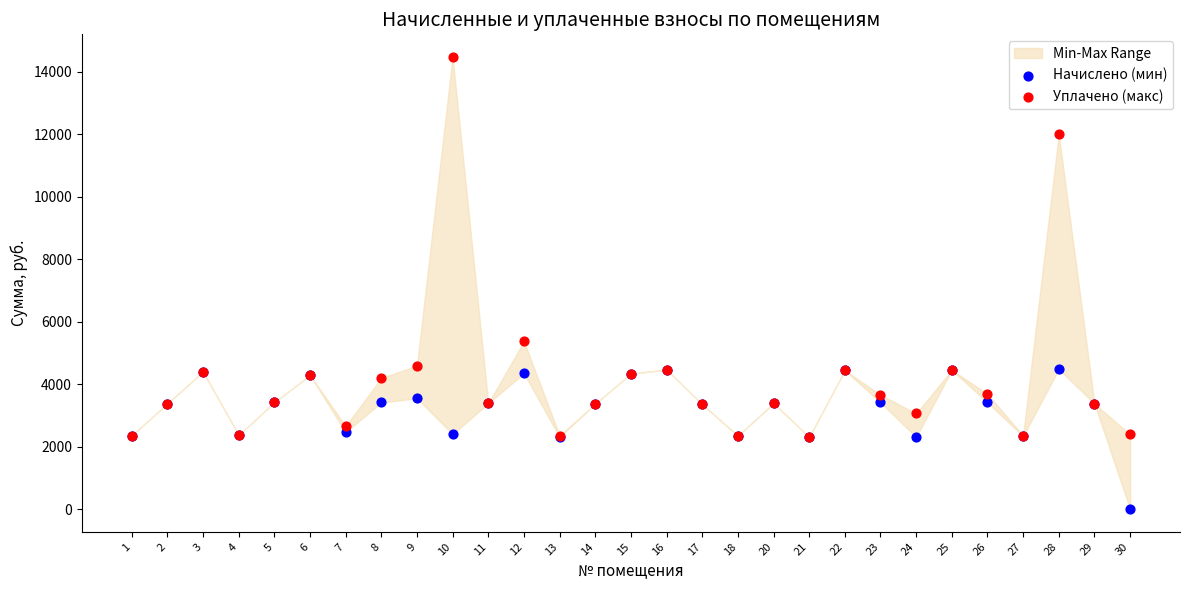

Which series contains the highest Y value?

Уплачено (макс)